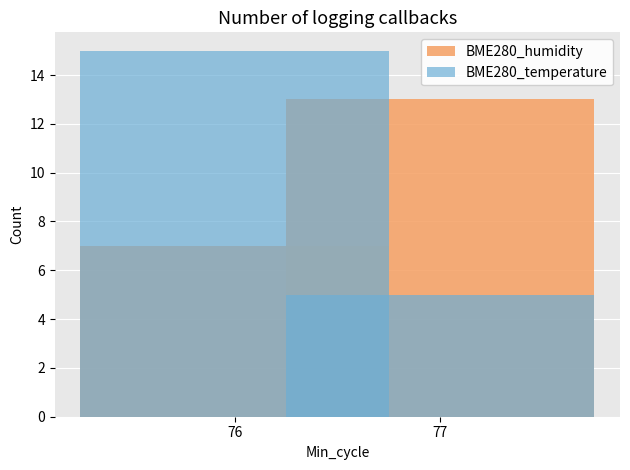

Reading right to left, extract all data points from this chart.

BME280_humidity: 77=13	76=7
BME280_temperature: 77=5	76=15